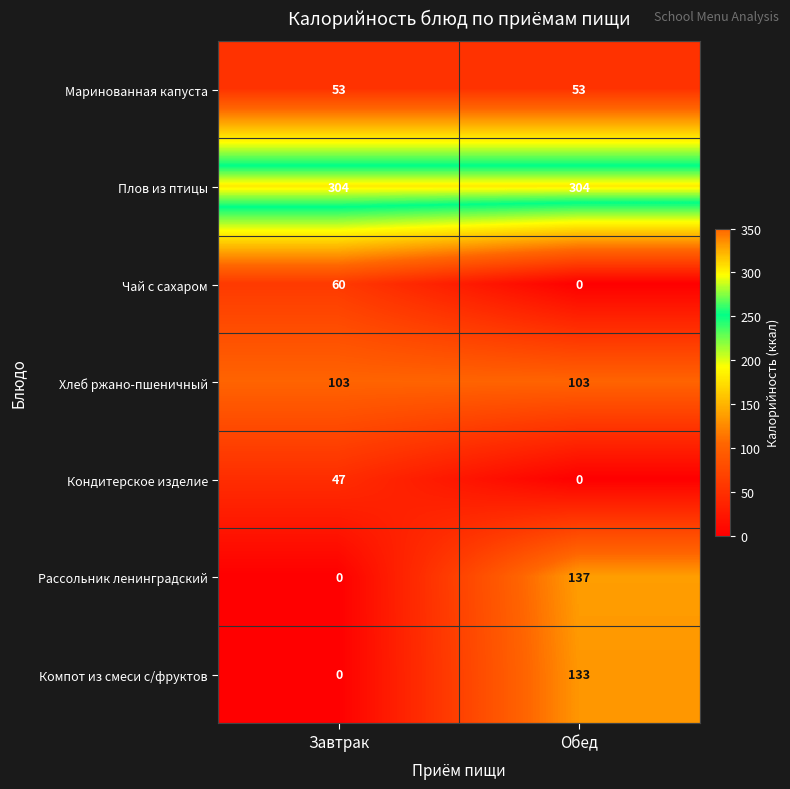

The Плов из птицы series shows 454 at Обед. True or false?

False